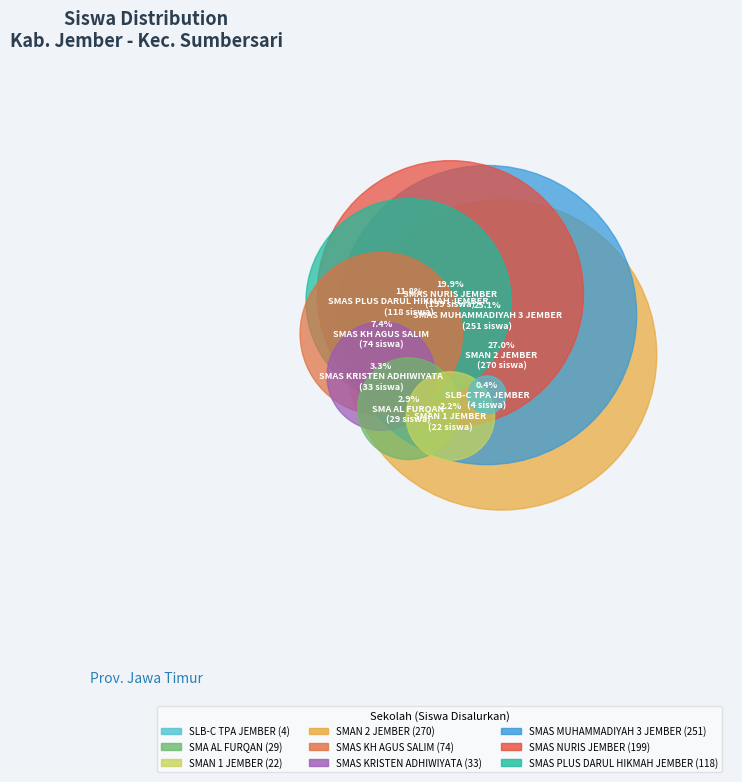

Is there a majority slice in this chart?

No